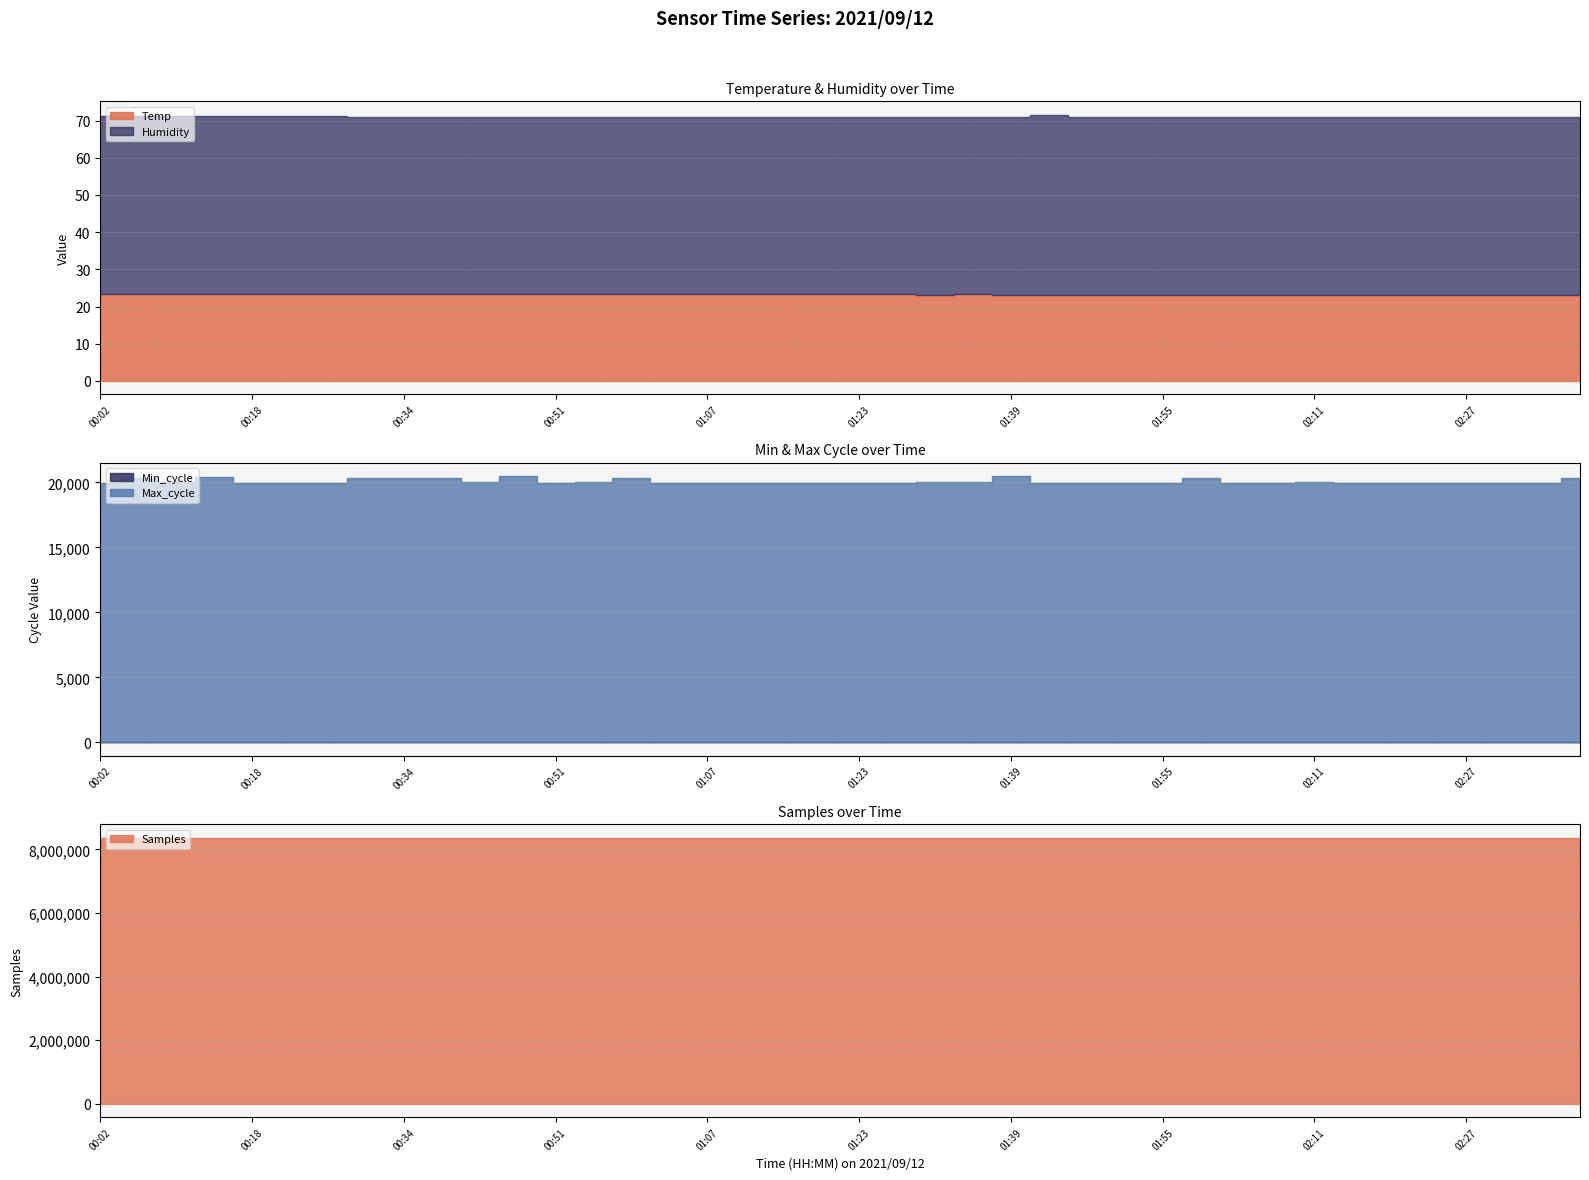

Is it true that Humidity equals 64.6 at 01:31?

False